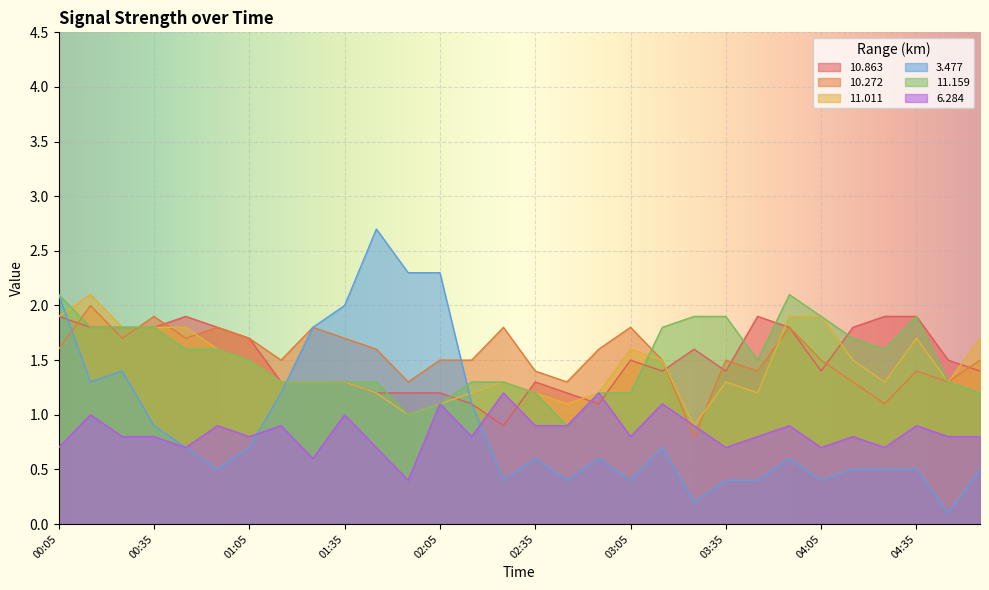

What is the minimum value for  10.272?

0.8